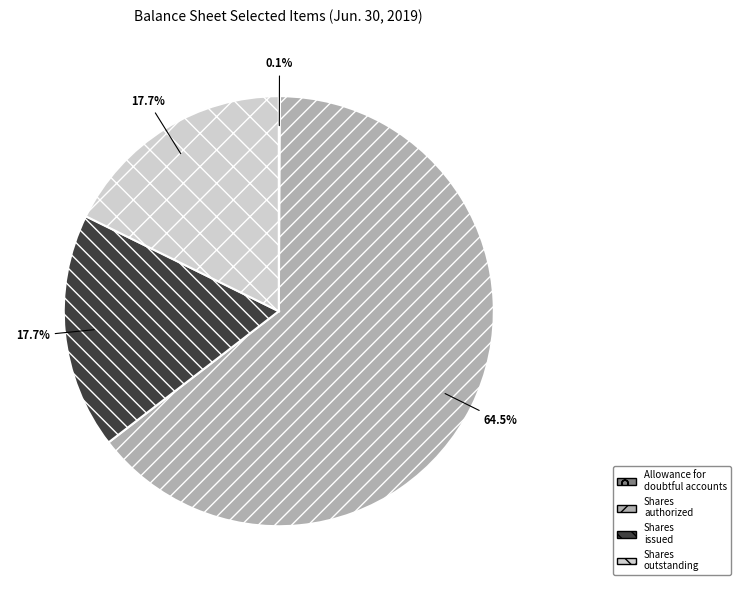

To the nearest percent, what is the difference between the largest and smallest slice percentages?

64%